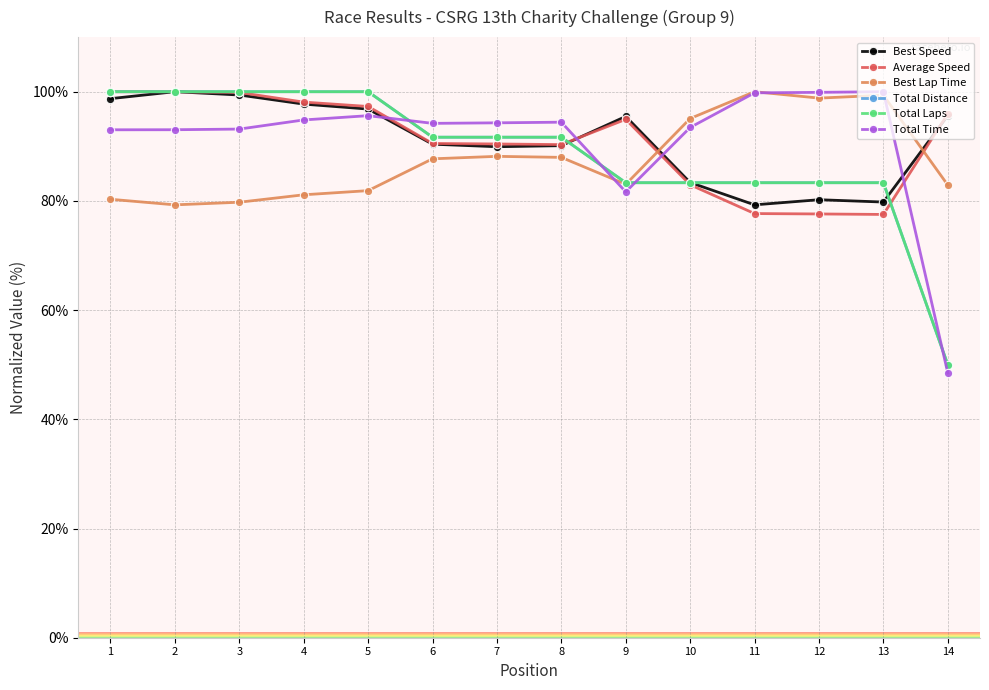

Does the chart have visible grid lines?

Yes